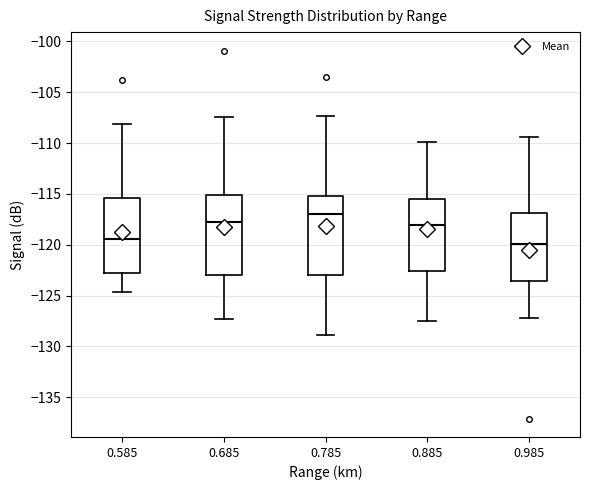

Reading left to right, read every box against the y-axis: the position of its median line, the range the box covers, and the ends of its whiskers. The values are not printed on the chart, so give them approximately, as read against the axis.

0.585: median -119.5, box -123.0 to -115.5, whiskers -124.5 to -108.0
0.685: median -117.5, box -123.0 to -115.0, whiskers -127.5 to -107.5
0.785: median -117.0, box -123.0 to -115.0, whiskers -129.0 to -107.5
0.885: median -118.0, box -122.5 to -115.5, whiskers -127.5 to -110.0
0.985: median -120.0, box -123.5 to -117.0, whiskers -127.0 to -109.5